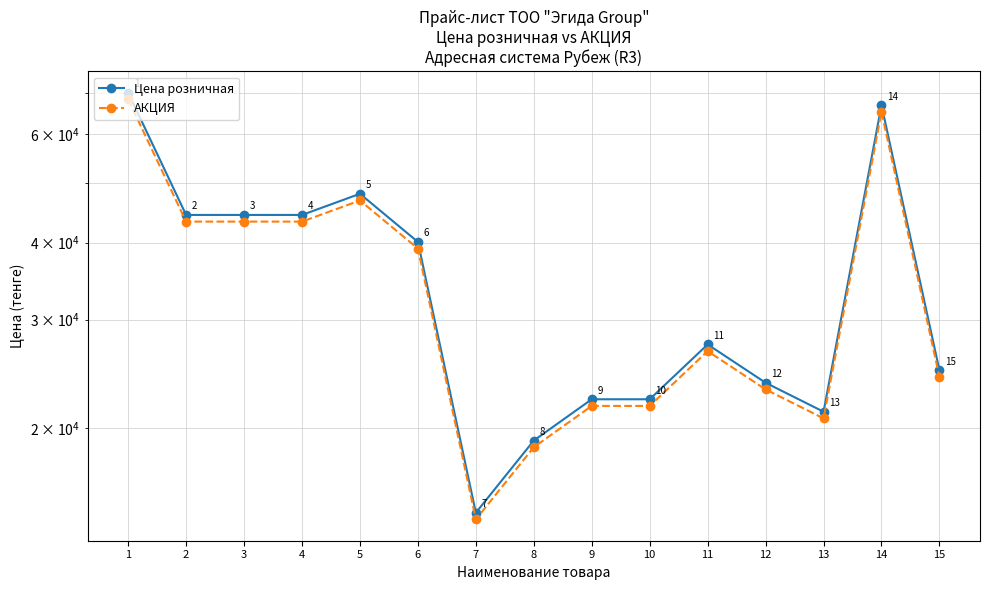

What is the value of the Цена розничная point at the 8th from the left?

19096.0